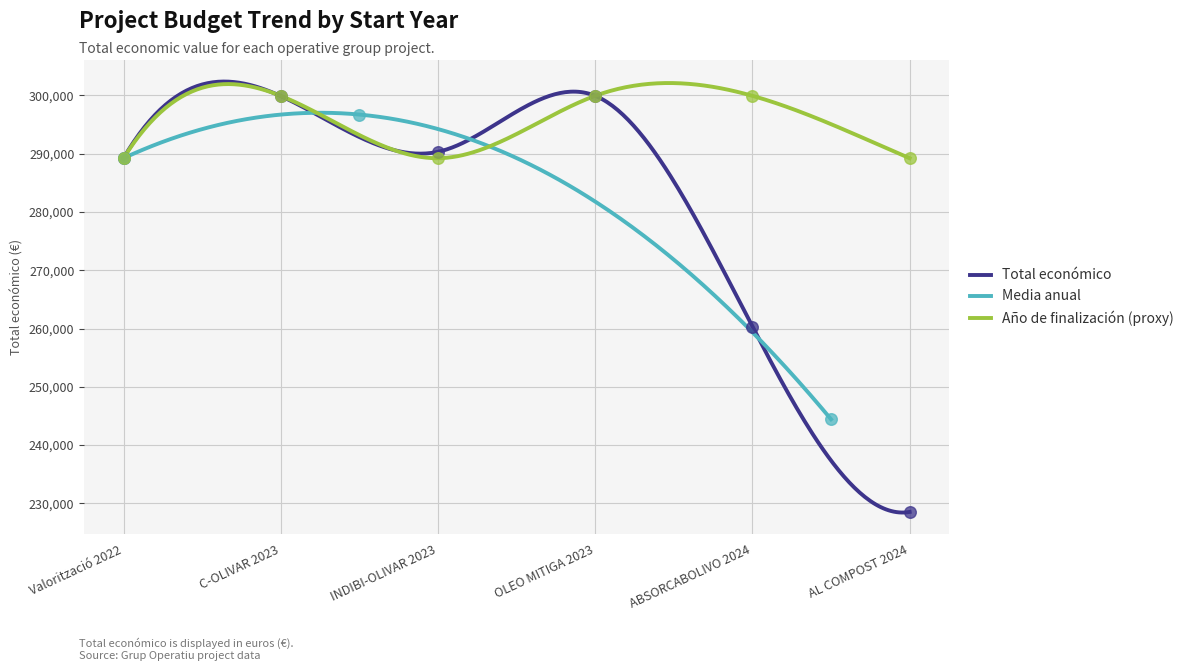

What is the lowest value of the Total económico series?

228413.5